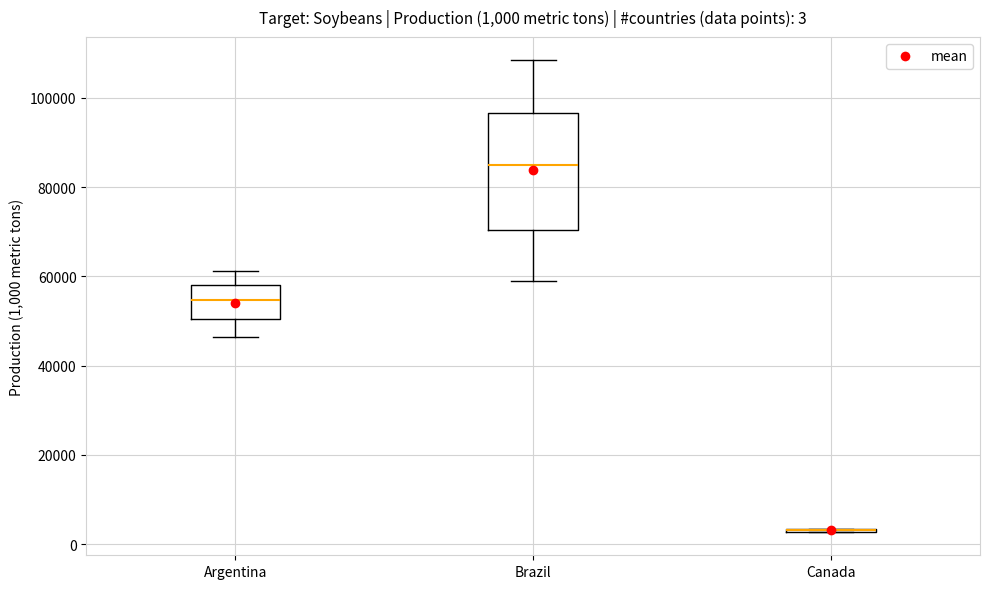

Which box is the tallest, from its lower edge to its upper edge?

Brazil